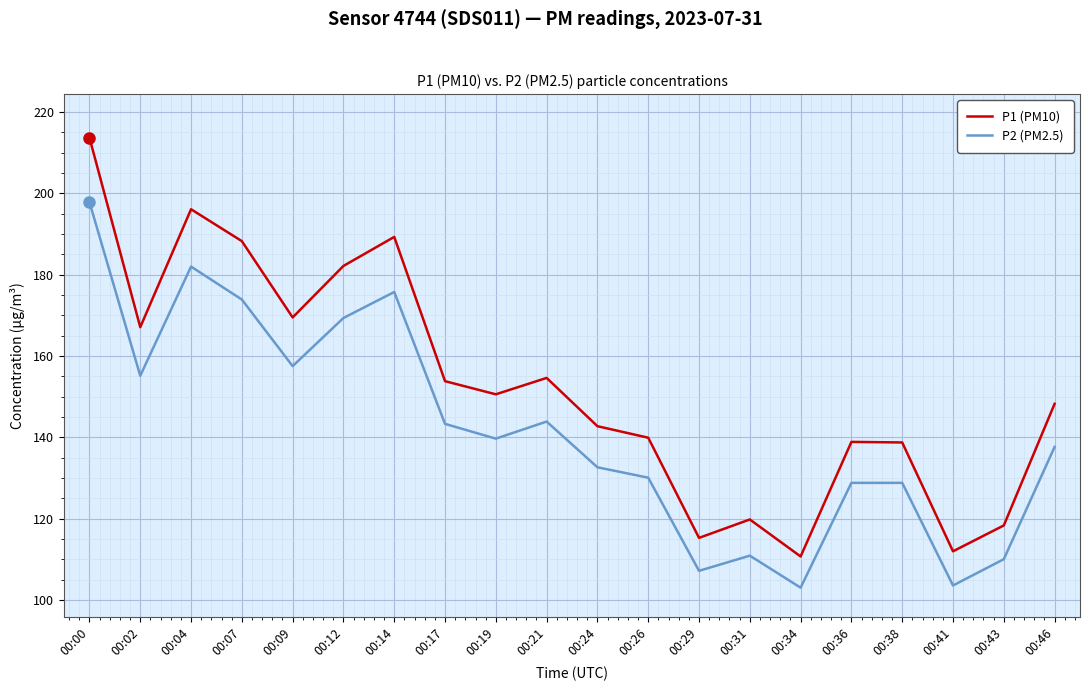

Which series has the largest total across all categories?

P1 (PM10)